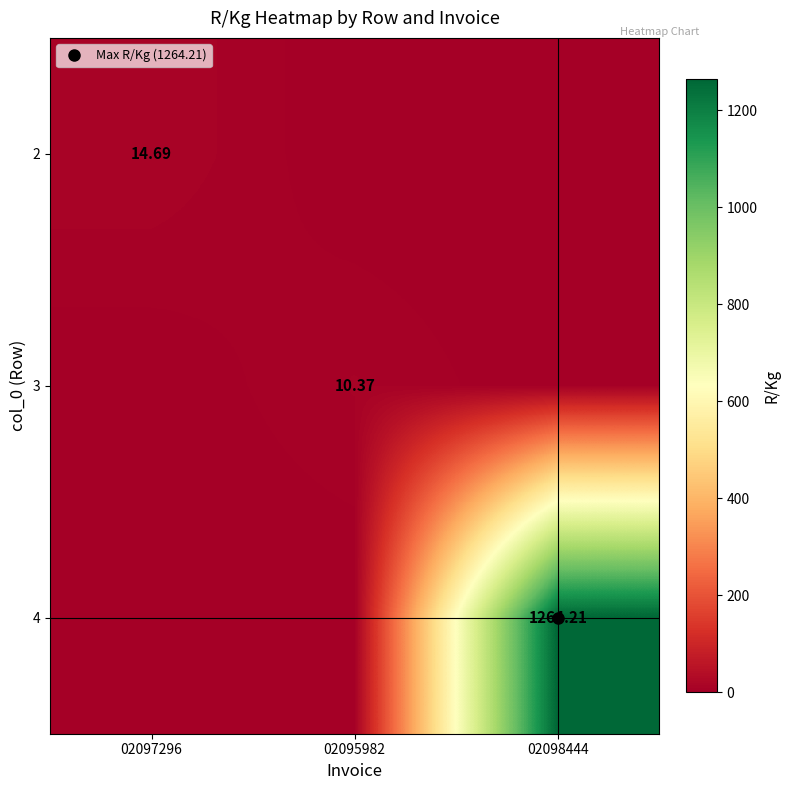

List the labels in order of 4 value, smallest first.

02097296, 02095982, 02098444